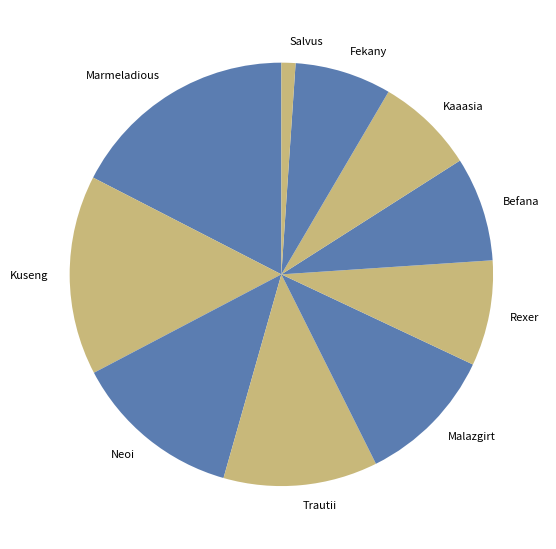

What is the smallest slice in the pie chart?

Salvus